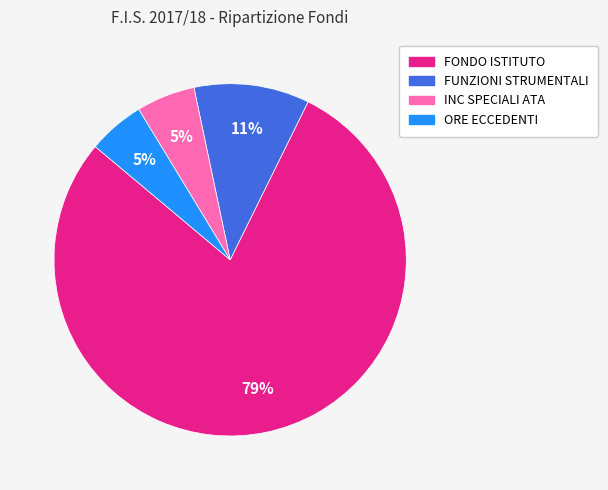

Is it true that ORE ECCEDENTI is 5% of the pie?

True